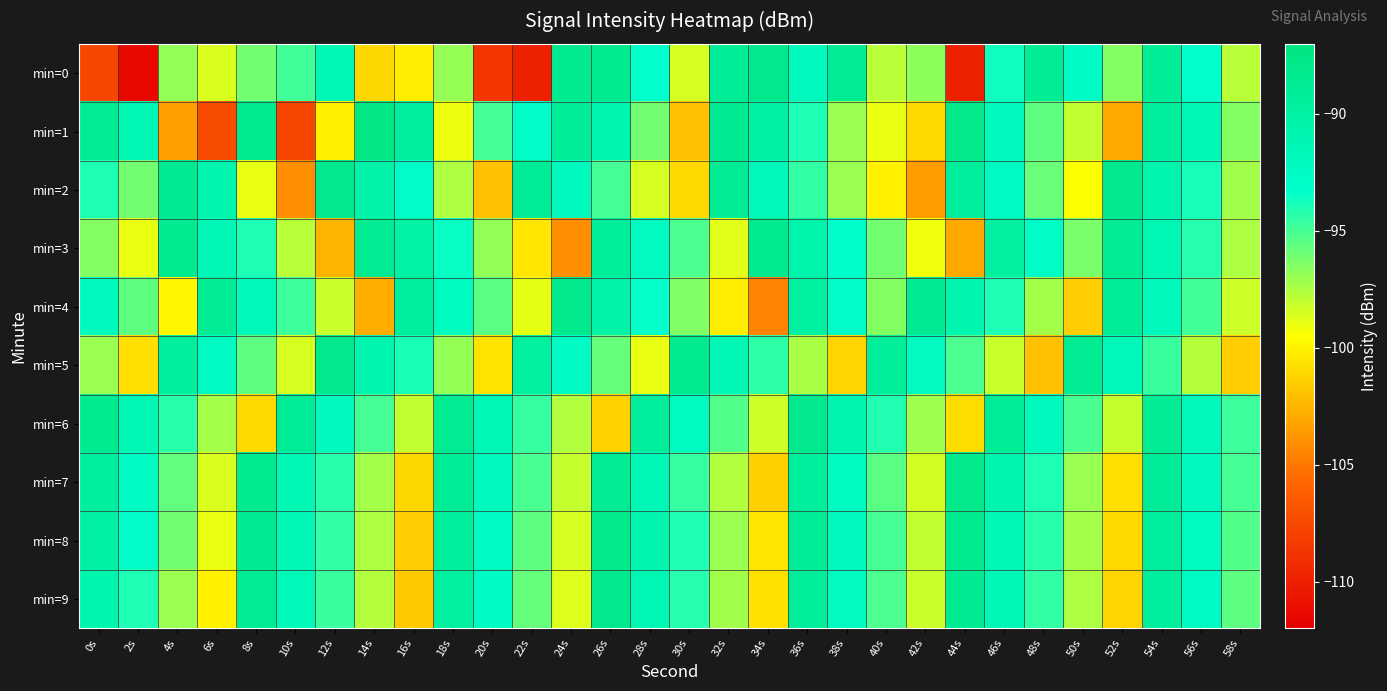

Rank the series by their maximum value, from highest to lowest.

min=1, min=4, min=7, min=8, min=2, min=6, min=0, min=5, min=9, min=3